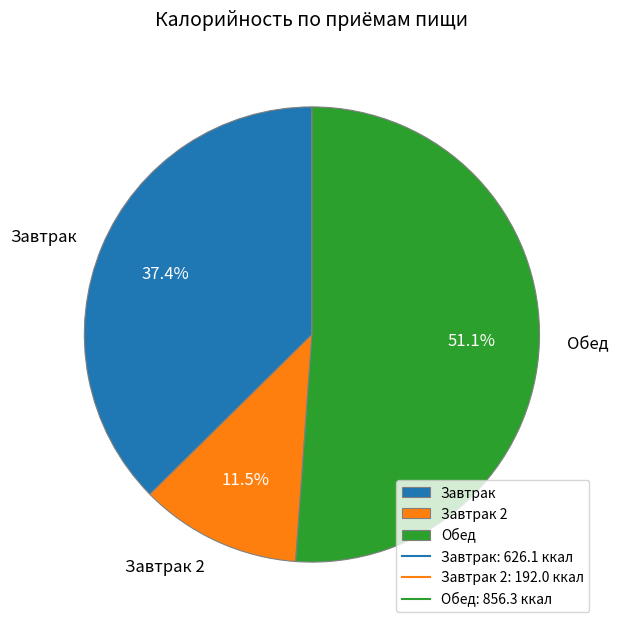

Is there a majority slice in this chart?

Yes